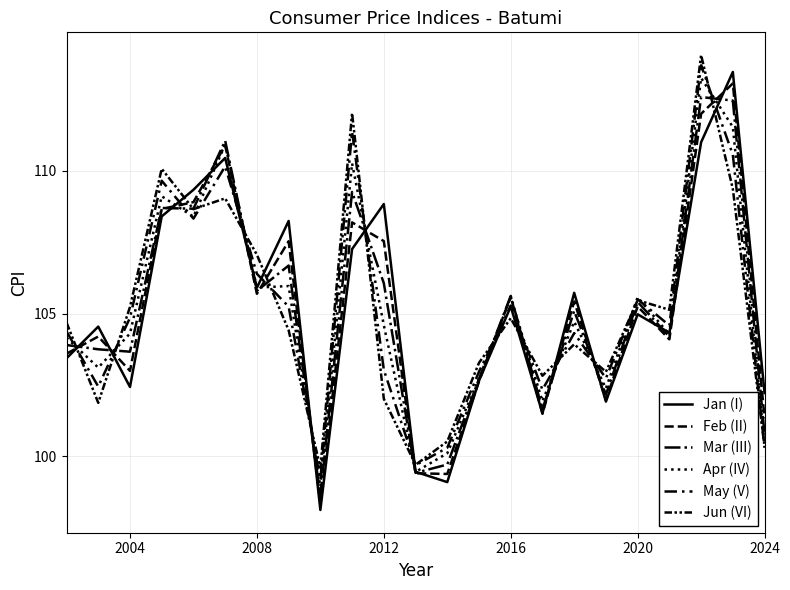

How many lines are shown in the chart?

6